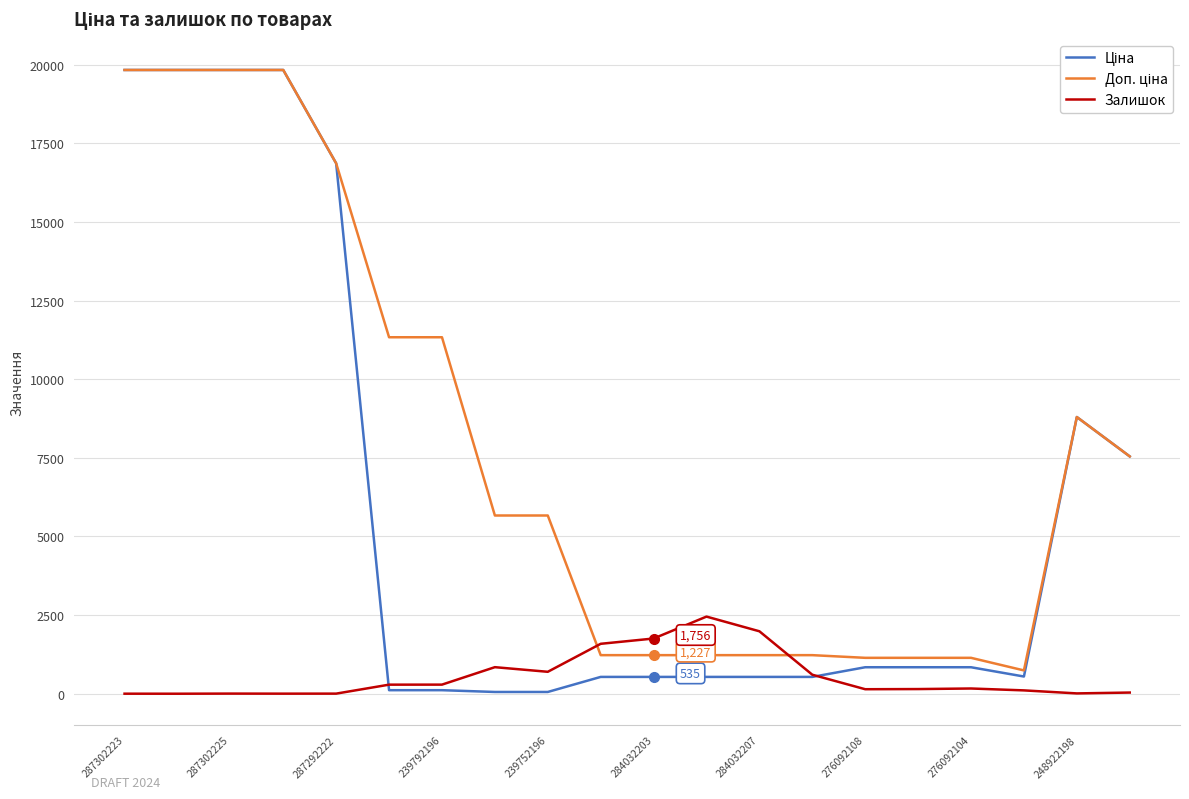

At how many categories does at least one series exceed 4171?

11